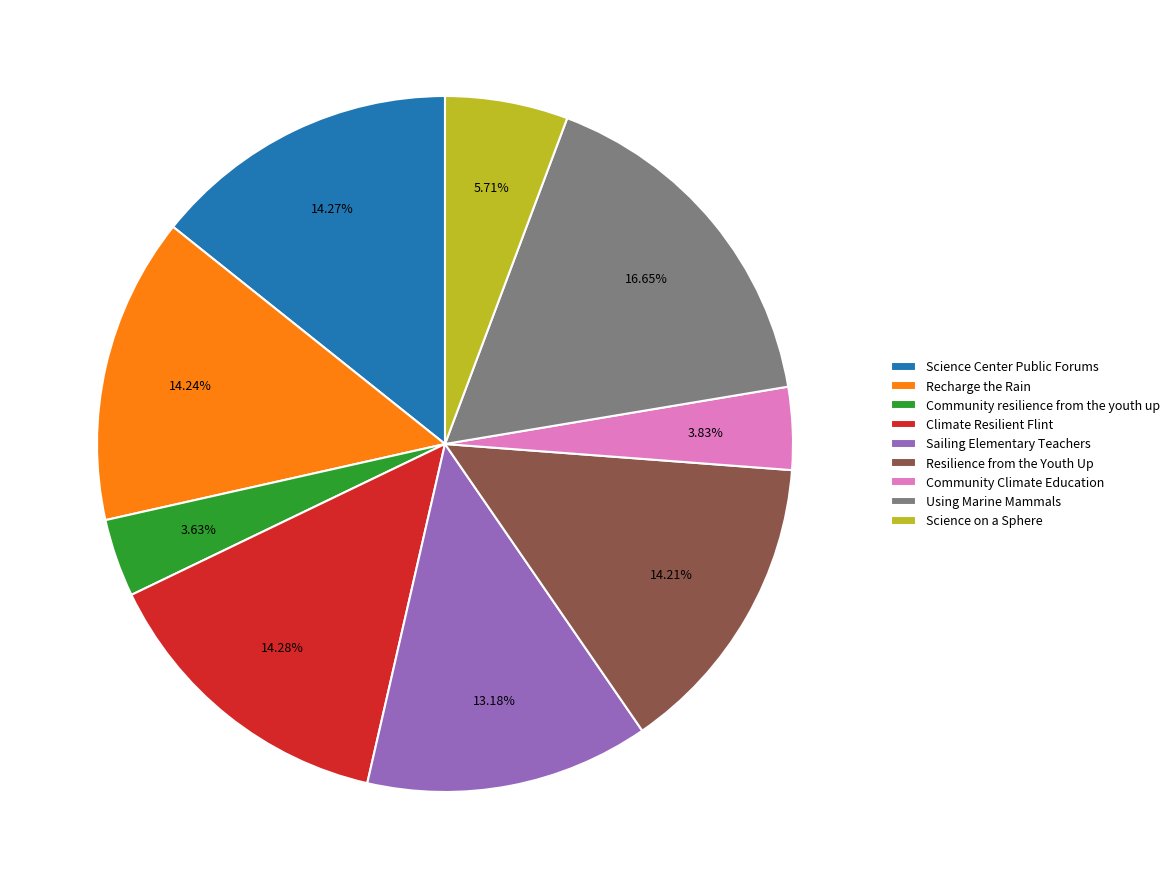

Which category has the biggest portion of the pie?

Using Marine Mammals